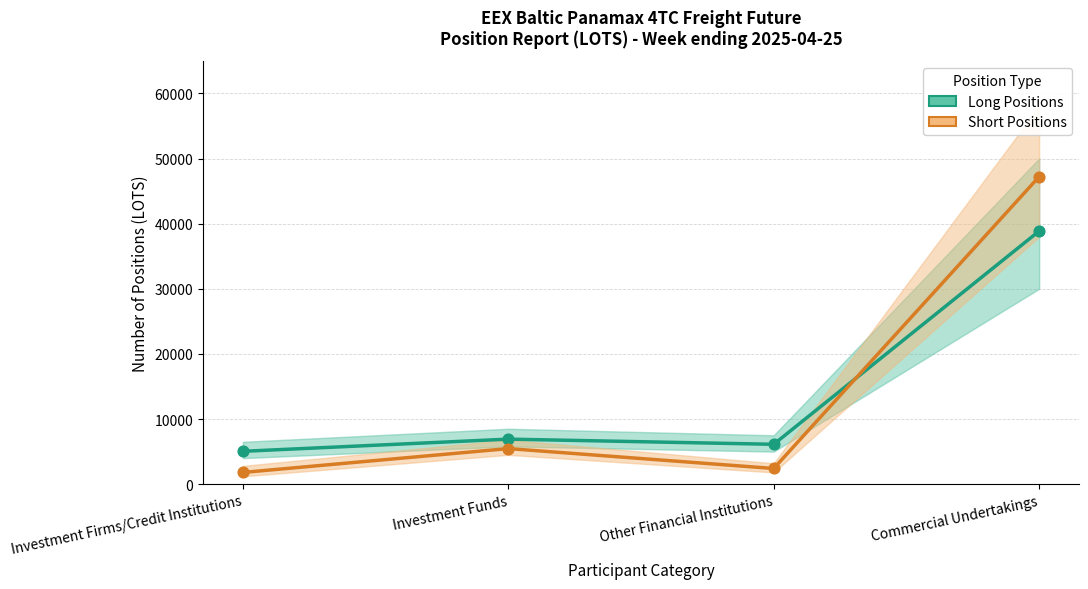

Which series has the largest Y range (max minus min)?

Short Positions